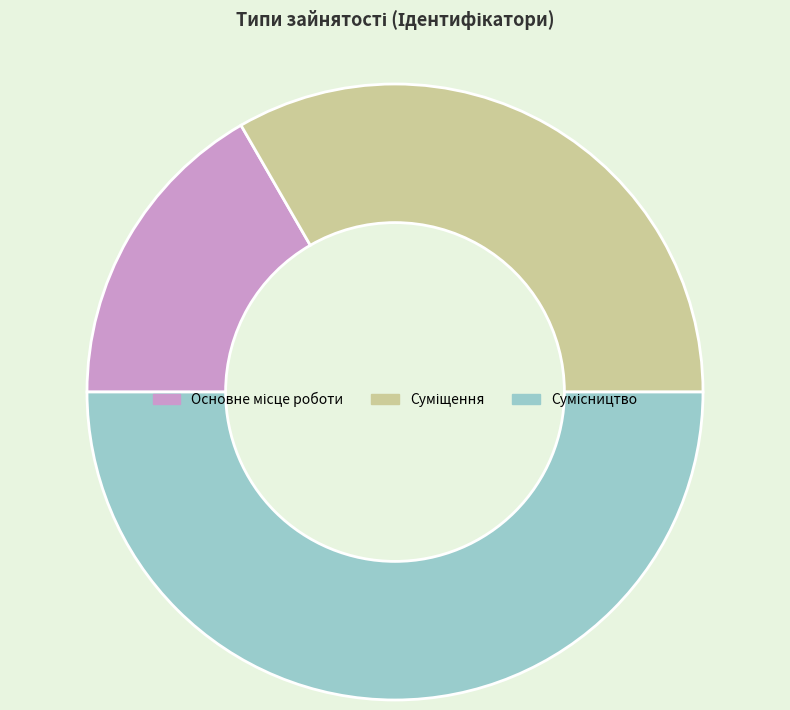

How many slices are in this pie chart?

3